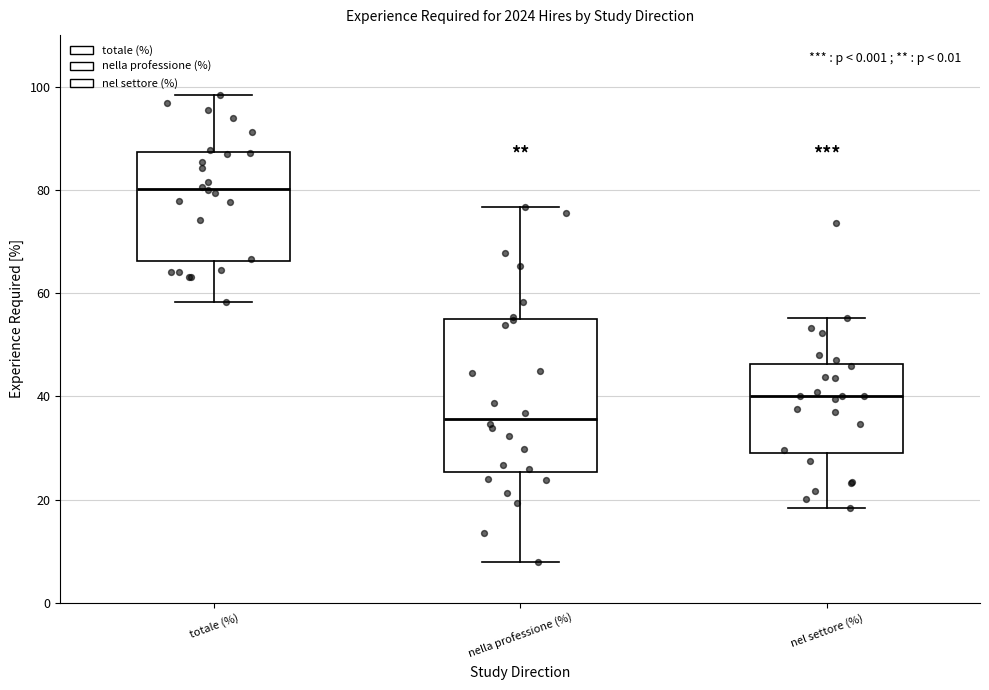

Reading left to right, transcribe this box plot: for each box, give where its median line is, the range the box spans, and where its two whiskers end, as read against the y-axis. The values are not printed on the chart, so give them approximately, as read against the axis.

totale (%): median 80, box 66 to 88, whiskers 58 to 98
nella professione (%): median 36, box 26 to 54, whiskers 8 to 76
nel settore (%): median 40, box 30 to 46, whiskers 18 to 56